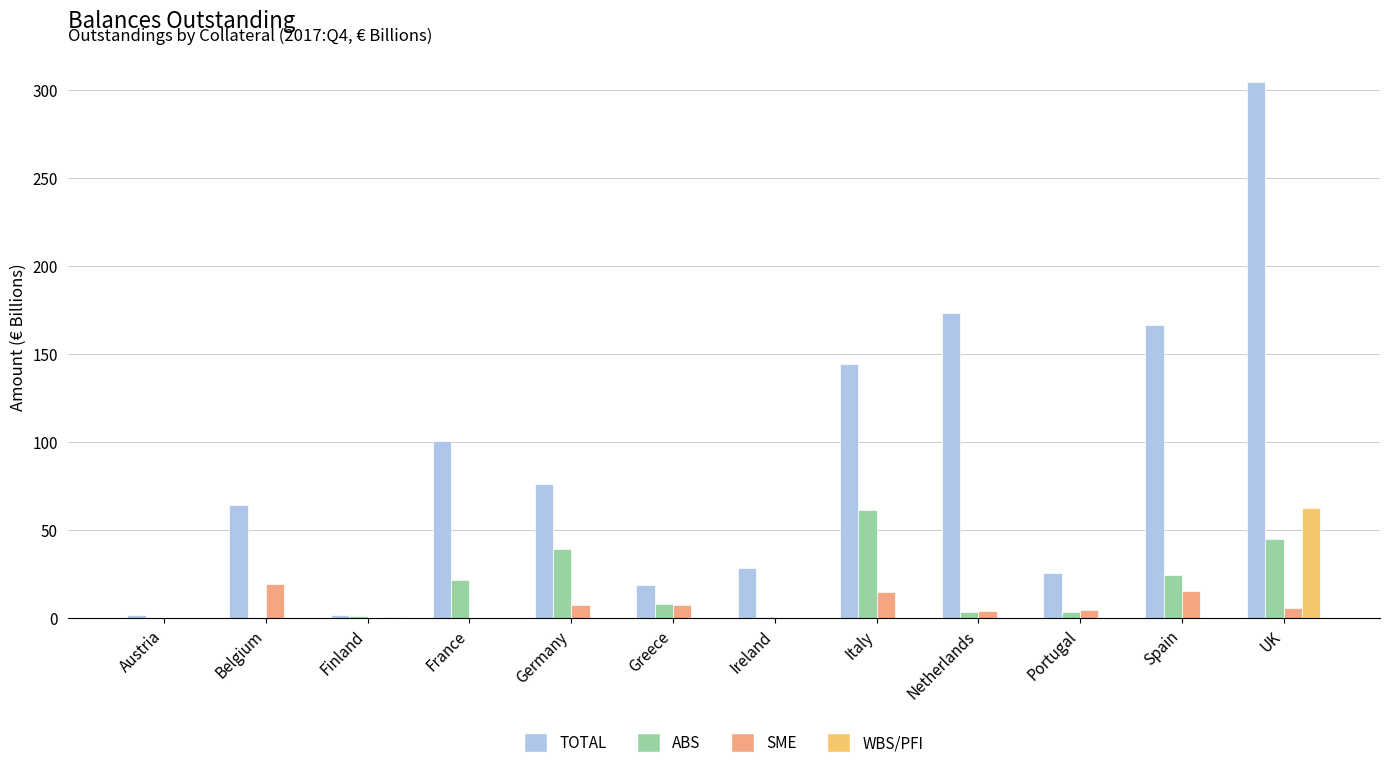

The WBS/PFI series shows -19.6 at Austria. True or false?

False